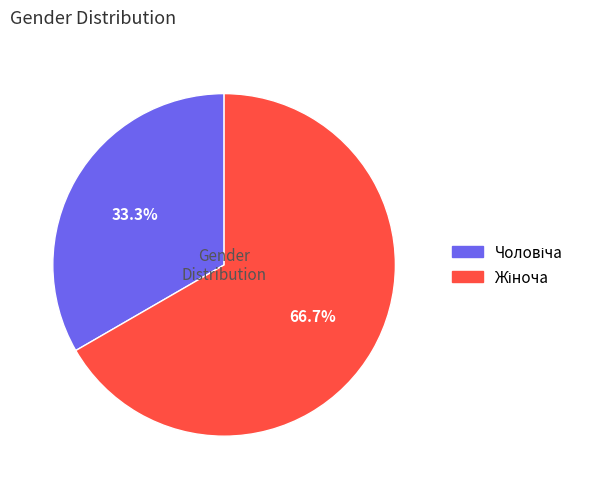

Does any single category account for the majority?

Yes